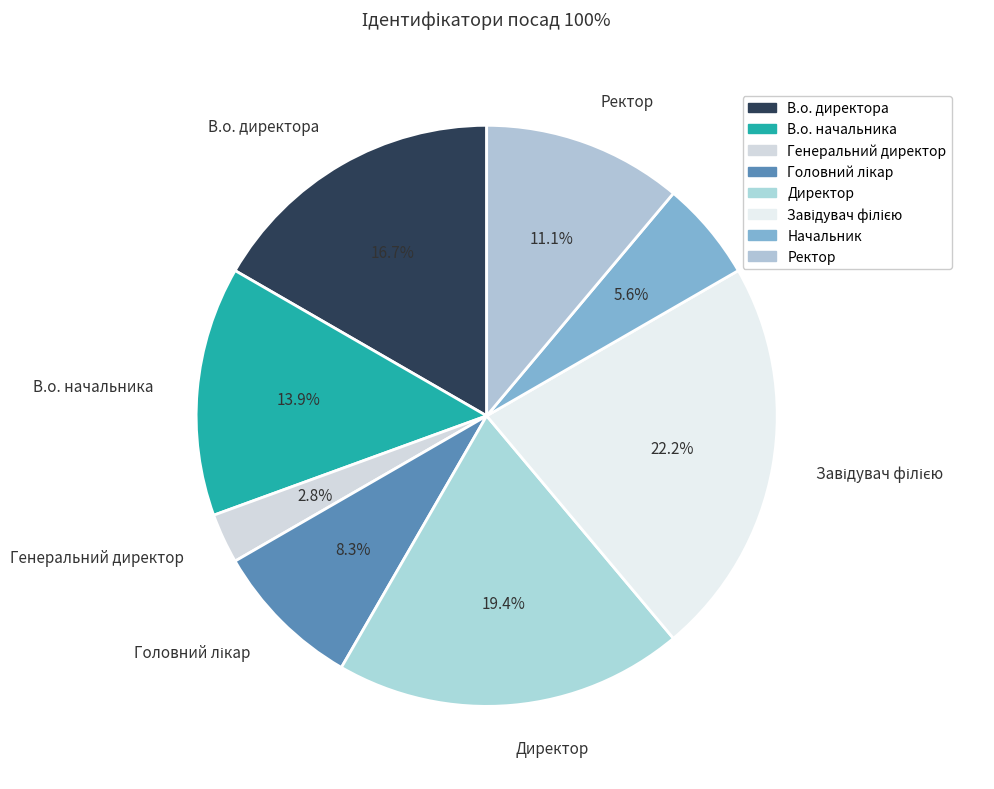

Which slice is the smallest?

Генеральний директор